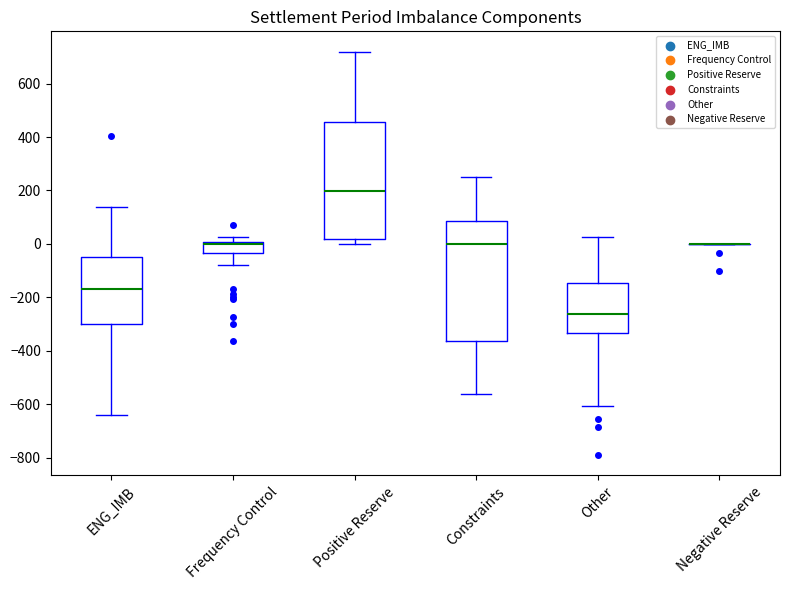

Where is the lower edge of the box for Other on the y-axis? The values are not printed on the chart, so give them approximately, as read against the axis.

-340